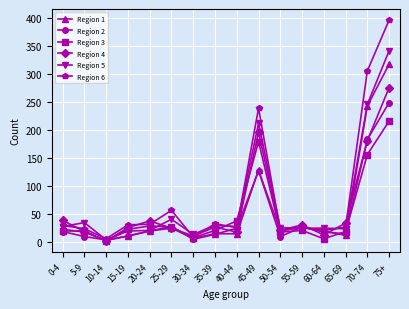

What is the difference between the highest and lowest values at 25-29?

32